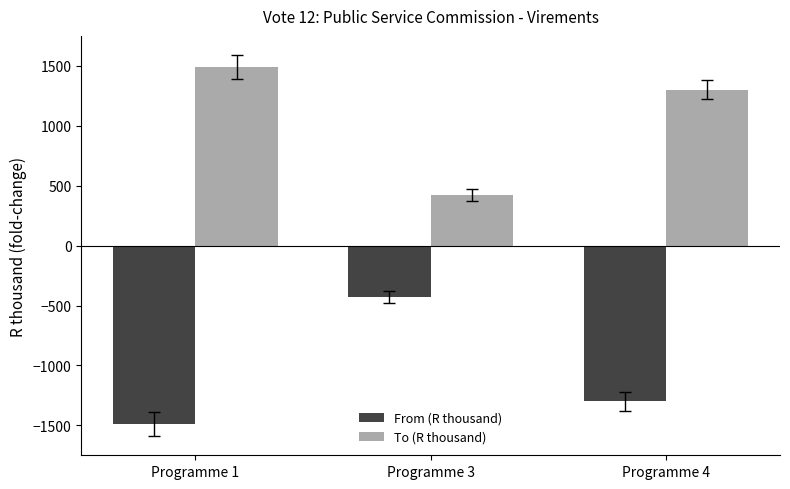

What is the average value of the To (R thousand) series?

1072